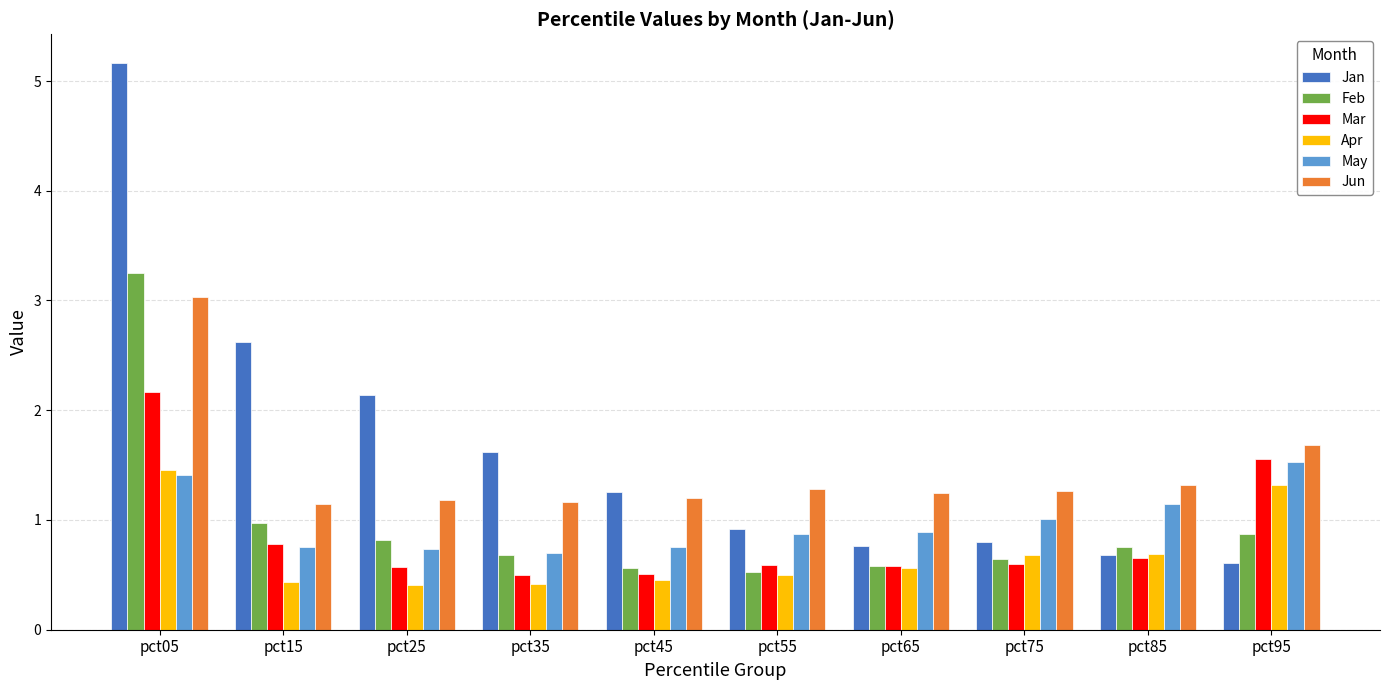

Which label corresponds to the largest value in the chart?

pct05